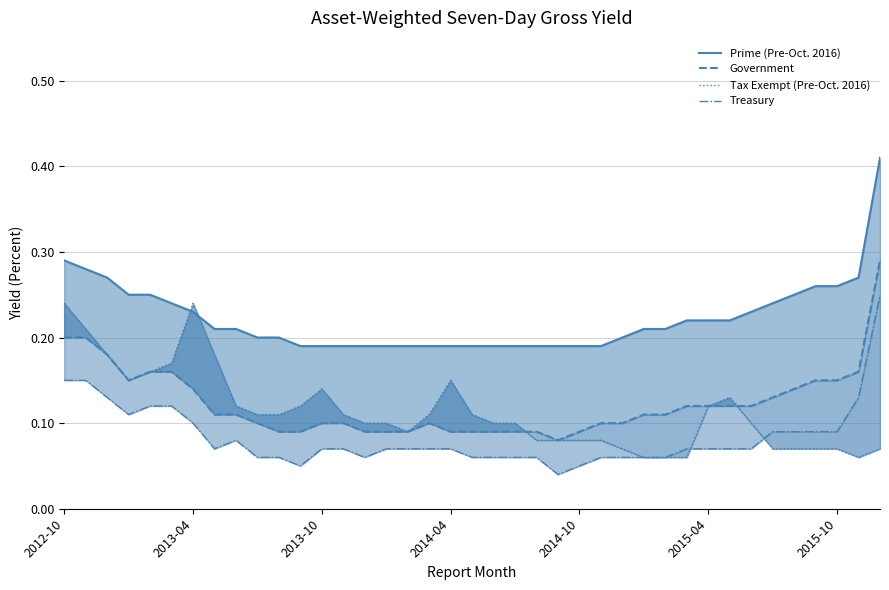

What is the spread (max minus min) of values at 2013-04?

0.1